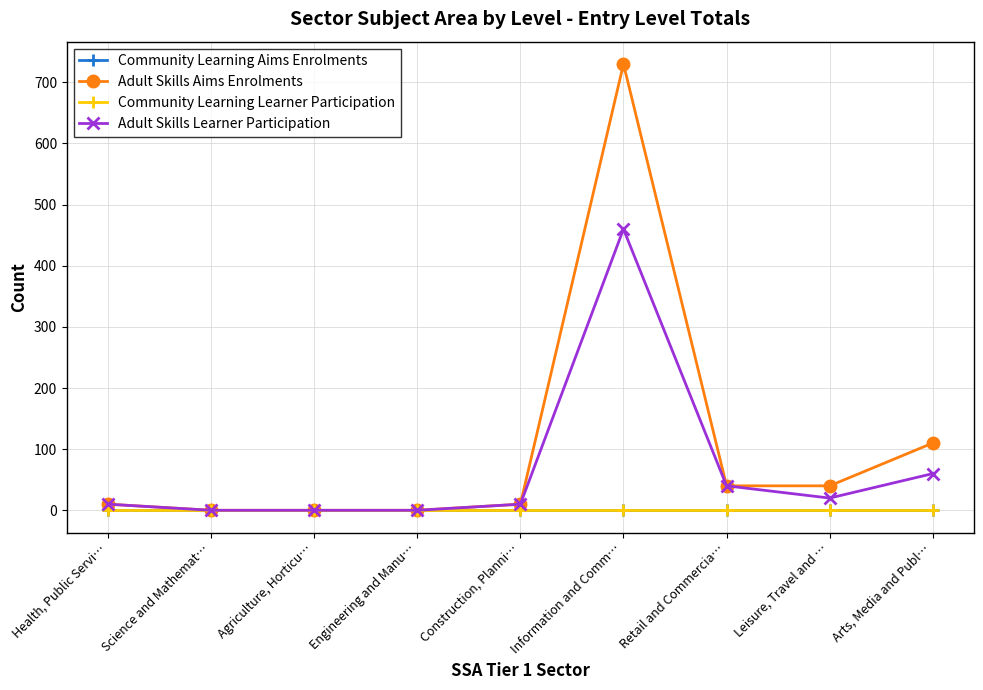

Does the chart have visible grid lines?

Yes